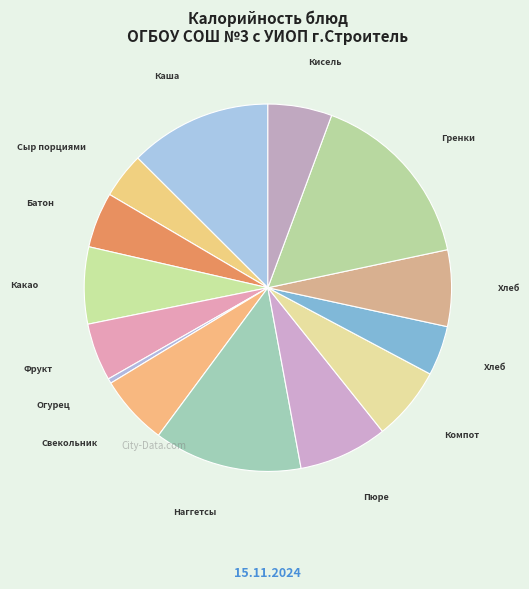

Is there a majority slice in this chart?

No